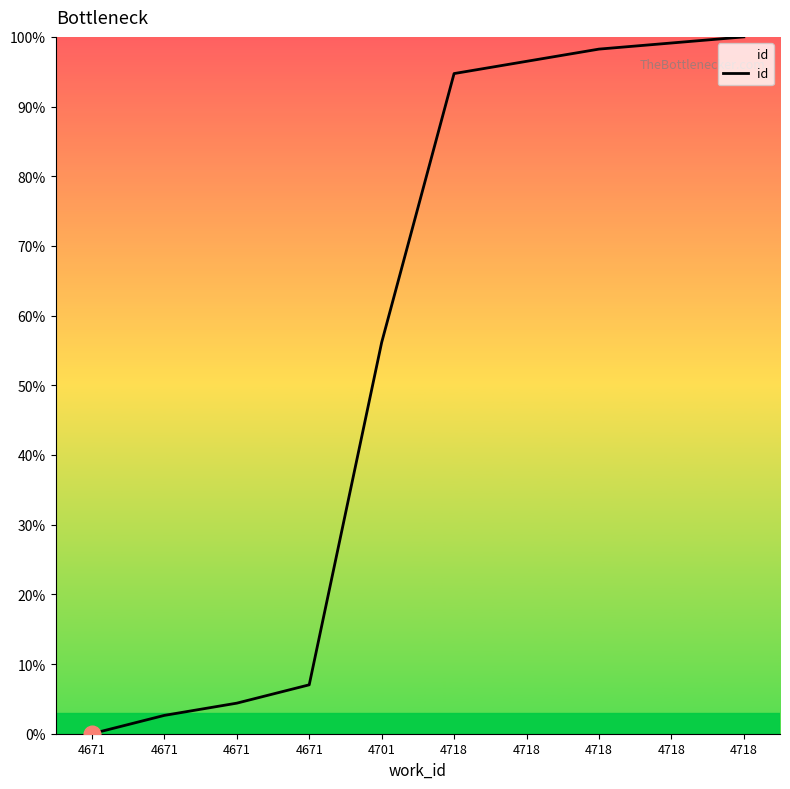

Does the chart display data point markers on the line(s)?

No